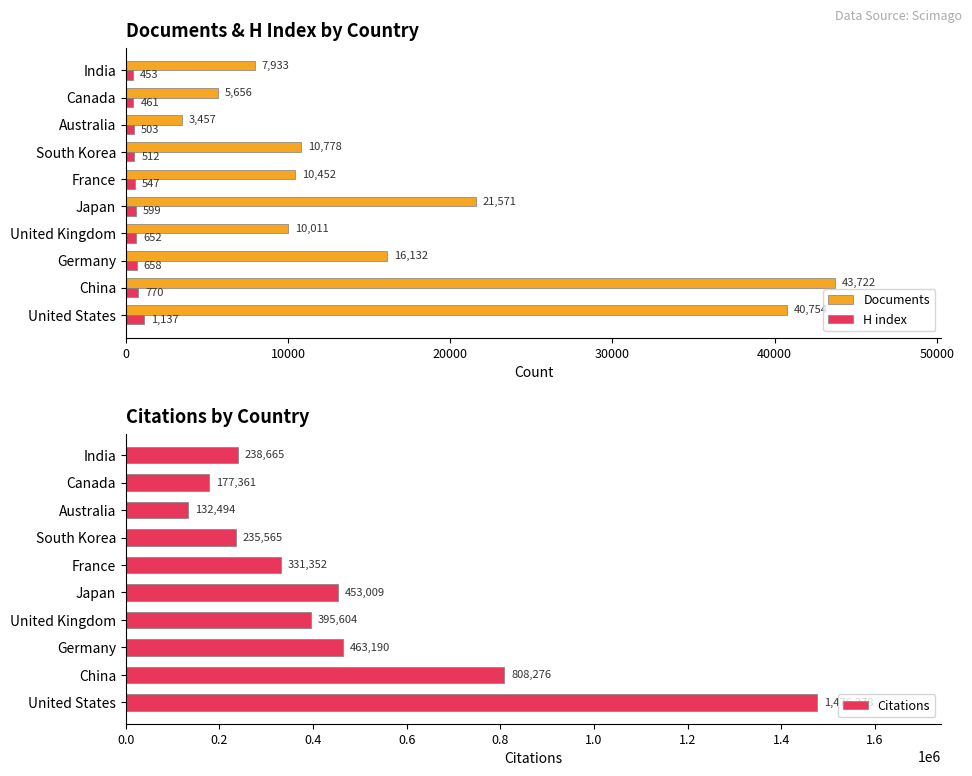

What is the value of the H index bar at the 4th from the left?

652